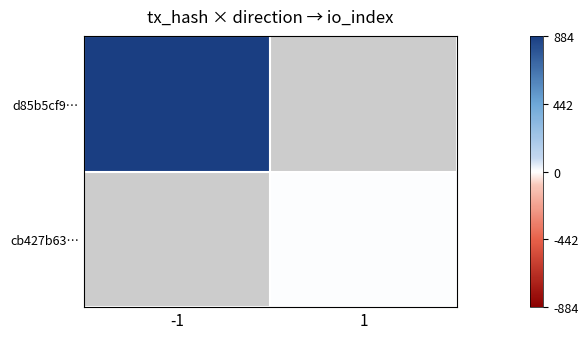

Which label corresponds to the smallest value in the chart?

1